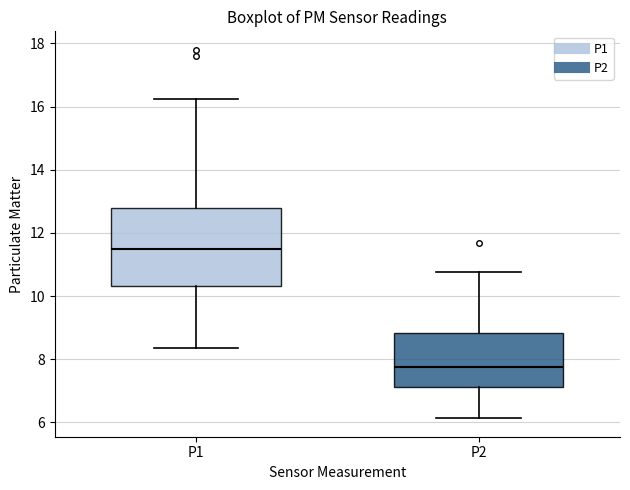

Where is the lower edge of the box for P2 on the y-axis? The values are not printed on the chart, so give them approximately, as read against the axis.

7.2